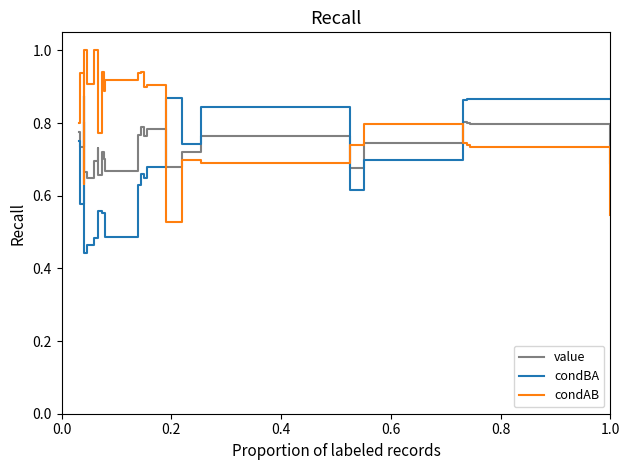

Reading left to right, list all the values displayed in this chart.

value: 0.8	0.7	0.8	0.7	0.7	0.7	0.7	0.7	0.7	0.7	0.7	0.7	0.8	0.8	0.8	0.8	0.7	0.7	0.8	0.7	0.7	0.8	0.8	0.8	0.7
condBA: 0.8	0.6	0.9	0.8	0.4	0.5	0.5	0.5	0.6	0.6	0.6	0.5	0.6	0.7	0.6	0.7	0.9	0.7	0.8	0.6	0.7	0.9	0.9	0.9	0.9
condAB: 0.8	0.9	0.7	0.6	1.0	0.9	1.0	1.0	0.8	0.9	0.9	0.9	0.9	0.9	0.9	0.9	0.5	0.7	0.7	0.7	0.8	0.7	0.7	0.7	0.5